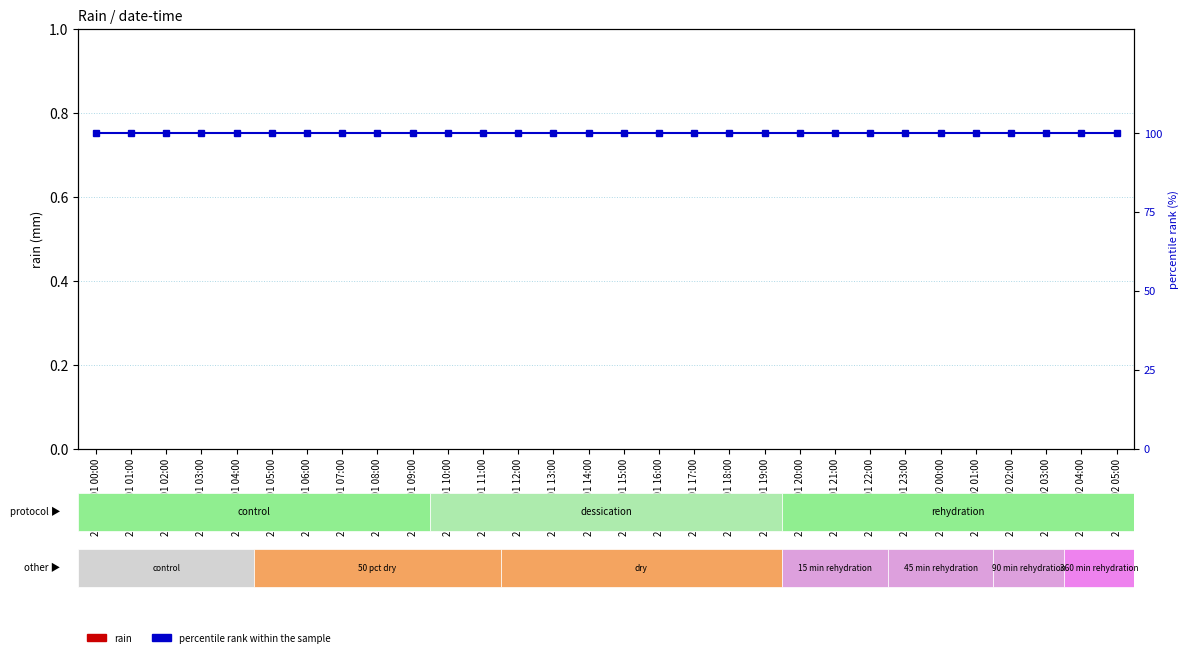

Rank the categories by rain value from highest to lowest.

2021-04-01 00:00, 2021-04-01 01:00, 2021-04-01 02:00, 2021-04-01 03:00, 2021-04-01 04:00, 2021-04-01 05:00, 2021-04-01 06:00, 2021-04-01 07:00, 2021-04-01 08:00, 2021-04-01 09:00, 2021-04-01 10:00, 2021-04-01 11:00, 2021-04-01 12:00, 2021-04-01 13:00, 2021-04-01 14:00, 2021-04-01 15:00, 2021-04-01 16:00, 2021-04-01 17:00, 2021-04-01 18:00, 2021-04-01 19:00, 2021-04-01 20:00, 2021-04-01 21:00, 2021-04-01 22:00, 2021-04-01 23:00, 2021-04-02 00:00, 2021-04-02 01:00, 2021-04-02 02:00, 2021-04-02 03:00, 2021-04-02 04:00, 2021-04-02 05:00